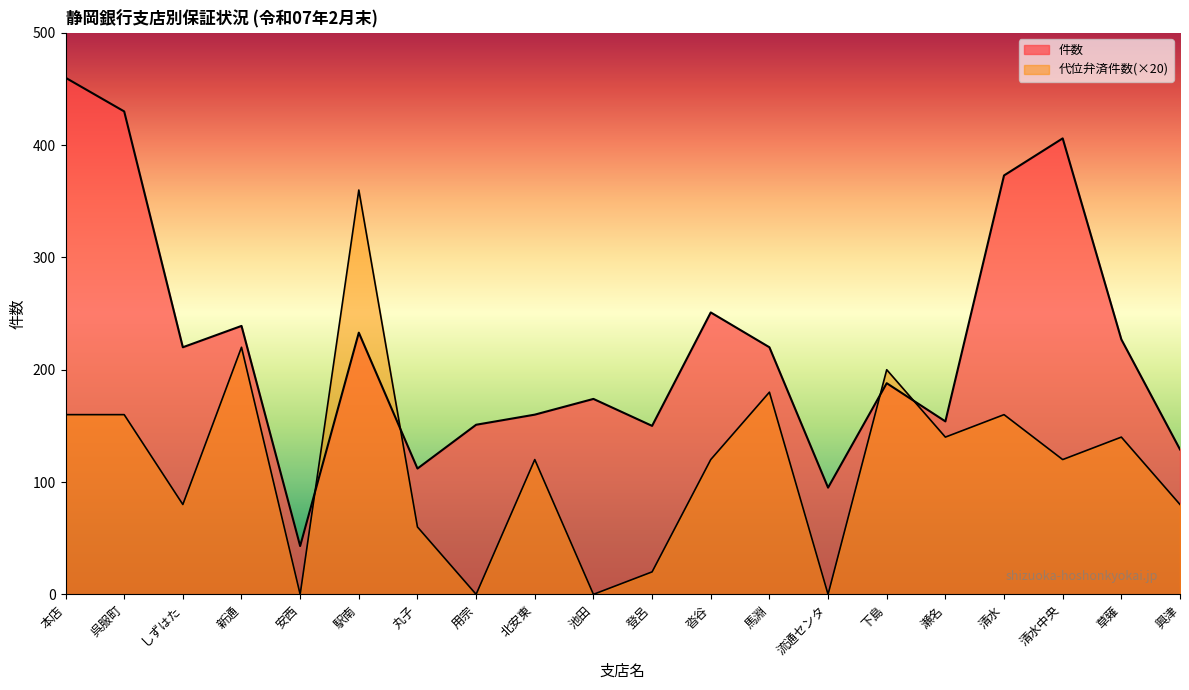

What is the sum of all 件数 values?

4415